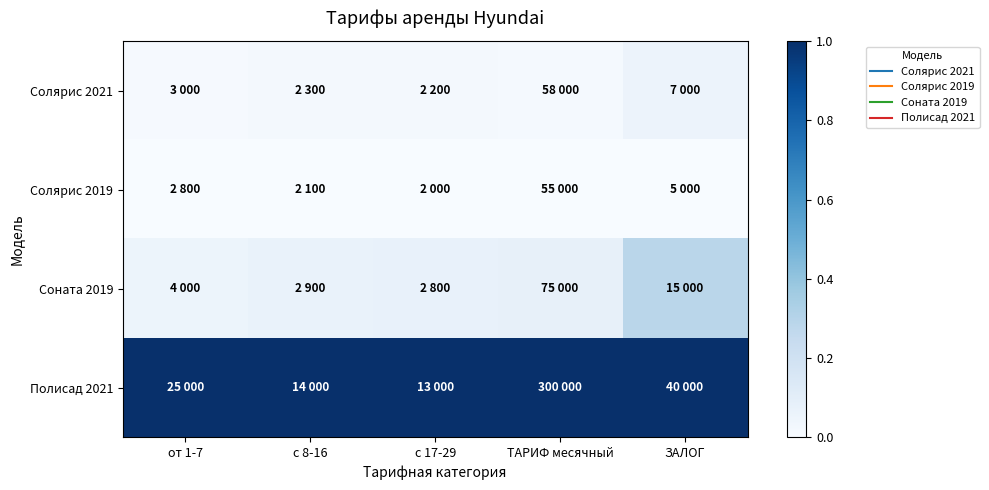

Reading right to left, transcribe all the data shown in this chart.

Солярис 2021: ЗАЛОГ=0.1	ТАРИФ месячный=0.0	с 17-29=0.0	с 8-16=0.0	от 1-7=0.0
Солярис 2019: ЗАЛОГ=0.0	ТАРИФ месячный=0.0	с 17-29=0.0	с 8-16=0.0	от 1-7=0.0
Соната 2019: ЗАЛОГ=0.3	ТАРИФ месячный=0.1	с 17-29=0.1	с 8-16=0.1	от 1-7=0.1
Полисад 2021: ЗАЛОГ=1.0	ТАРИФ месячный=1.0	с 17-29=1.0	с 8-16=1.0	от 1-7=1.0